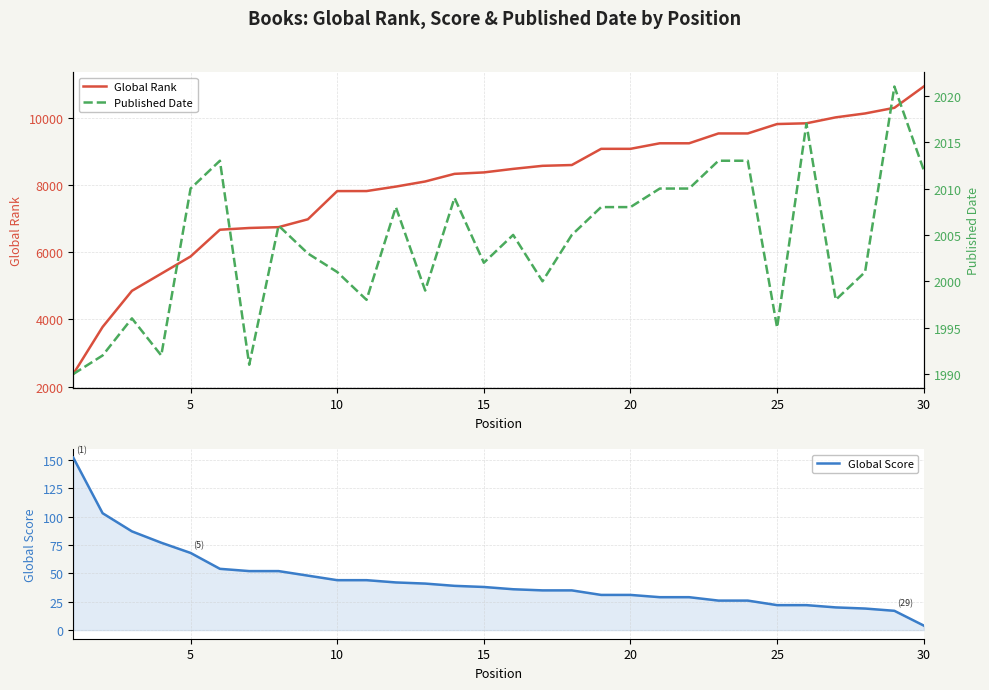

List the series in order of their peak value, highest first.

Global Rank, Published Date, Global Score